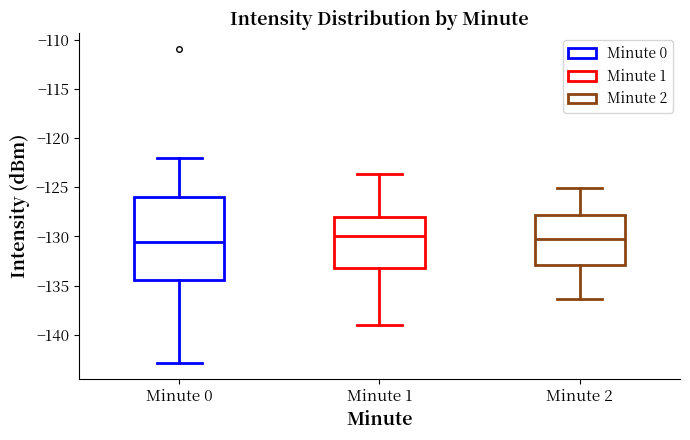

Reading left to right, transcribe this box plot: for each box, give where its median line is, the range the box spans, and where its two whiskers end, as read against the y-axis. The values are not printed on the chart, so give them approximately, as read against the axis.

Minute 0: median -130.5, box -134.5 to -126.0, whiskers -143.0 to -122.0
Minute 1: median -130.0, box -133.5 to -128.0, whiskers -139.0 to -123.5
Minute 2: median -130.0, box -133.0 to -128.0, whiskers -136.5 to -125.0